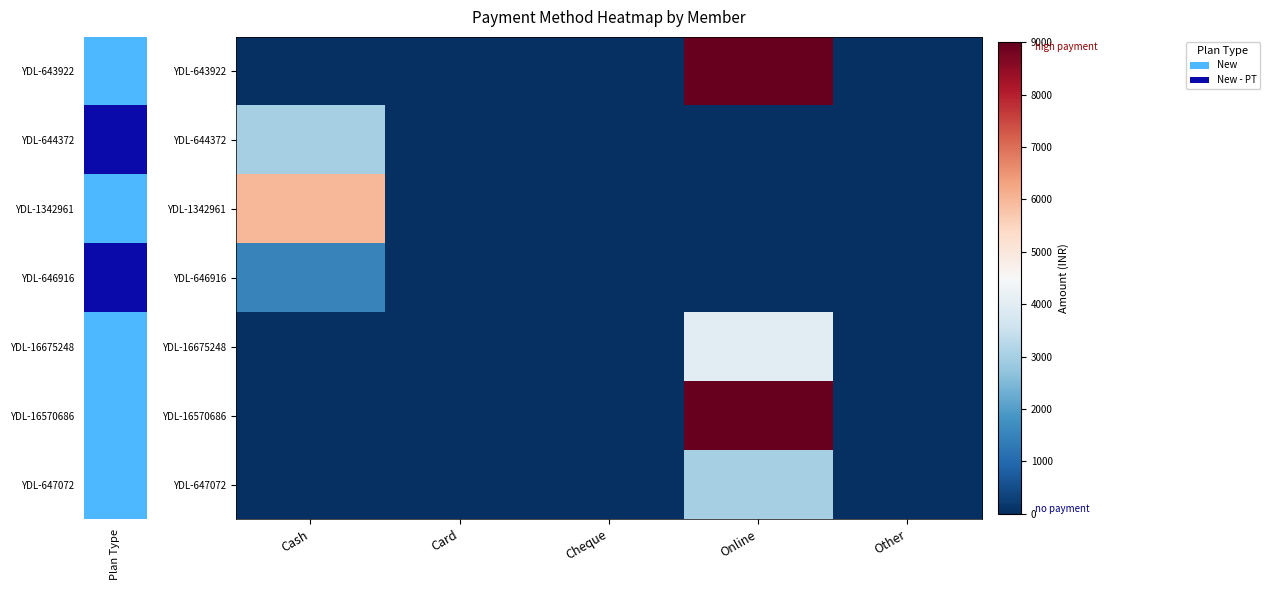

How many distinct data groups are displayed?

7